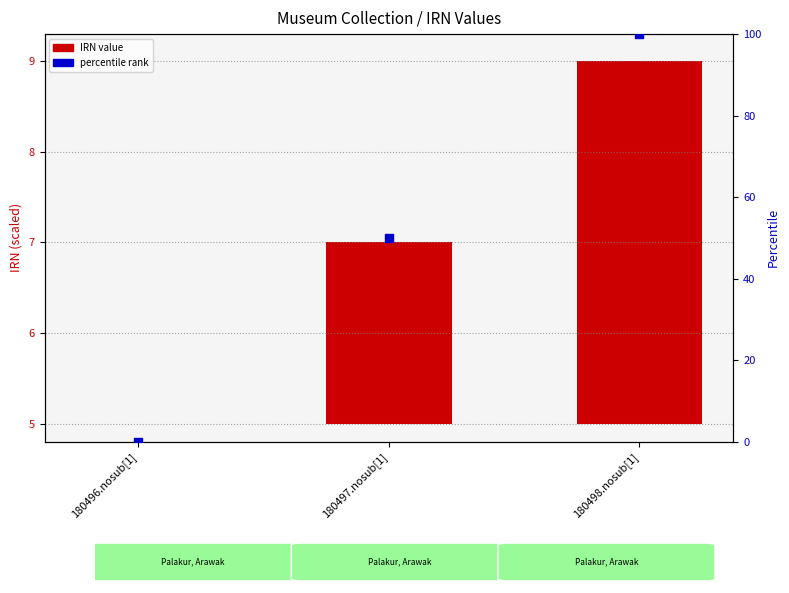

At how many categories does at least one series exceed 97?

1